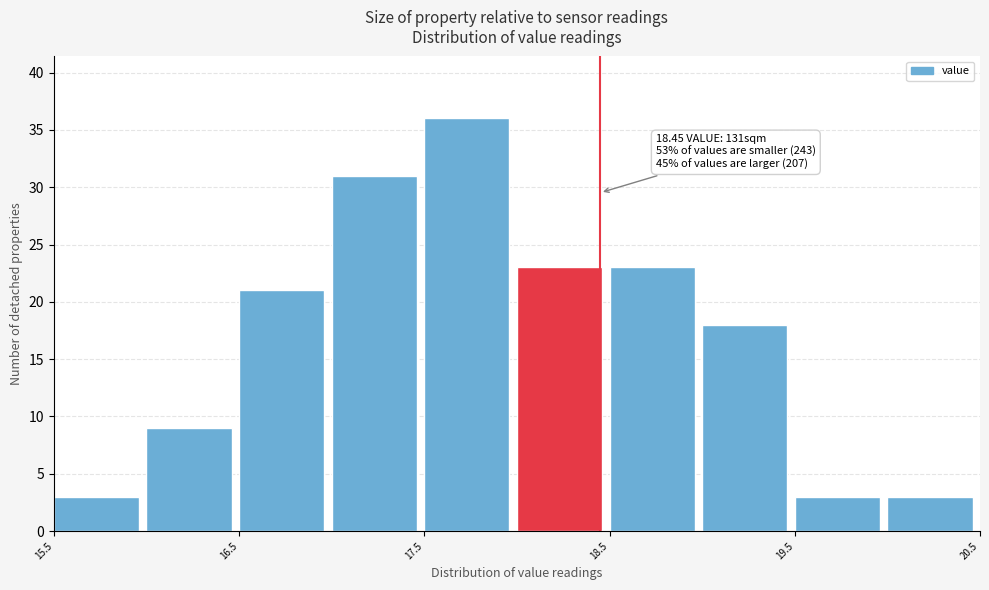

Which range on the x-axis has the tallest bar?

17.5 to 18.0